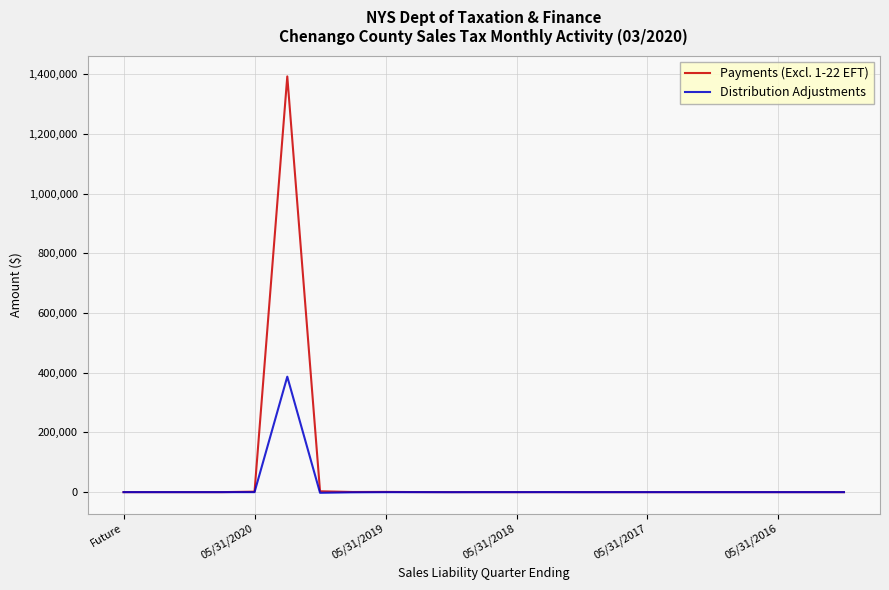

Which series has the largest range (max minus min)?

Payments (Excl. 1-22 EFT)